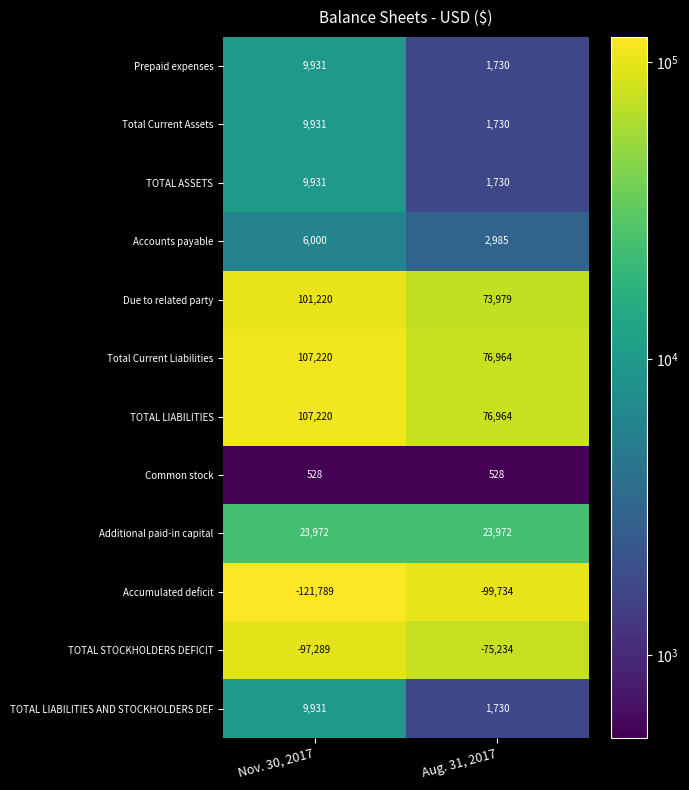

The value of Accounts payable at Nov. 30, 2017 is 9175. True or false?

False